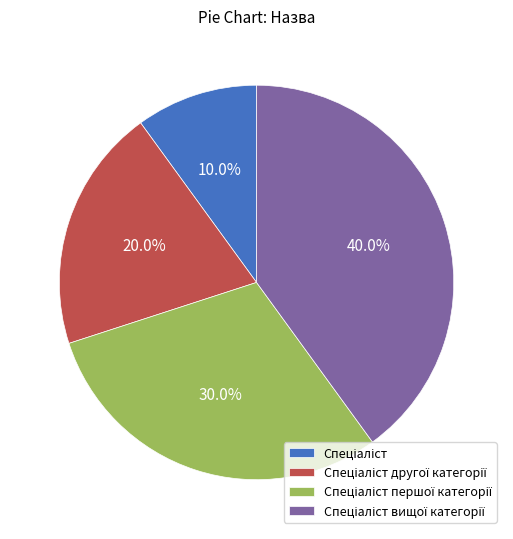

Is there any slice that represents more than half of the pie?

No